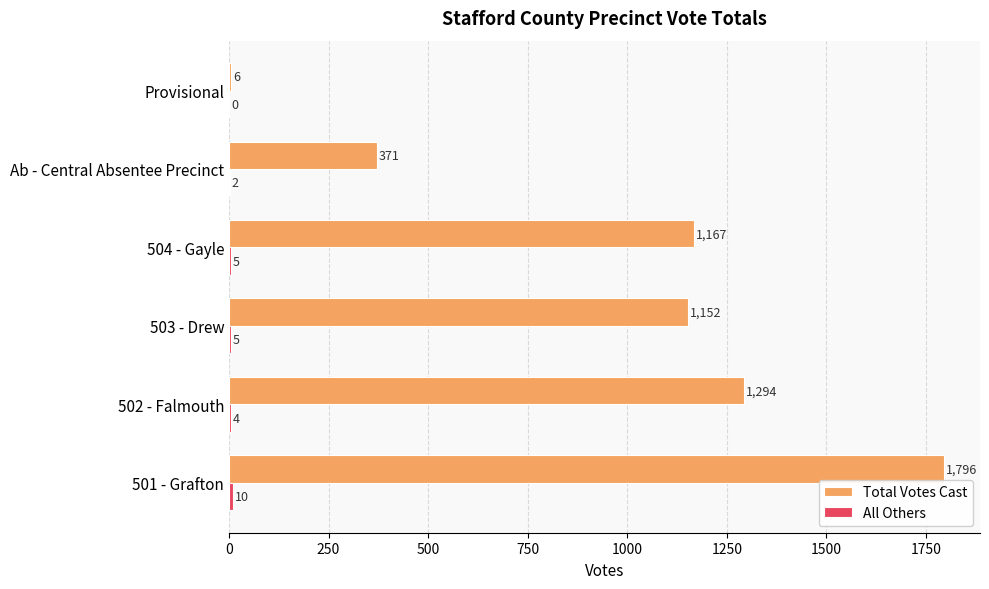

Is it true that Total Votes Cast equals 371 at Ab - Central Absentee Precinct?

True